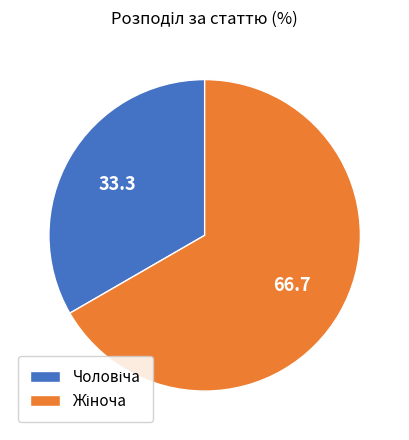

Does any single category account for the majority?

Yes